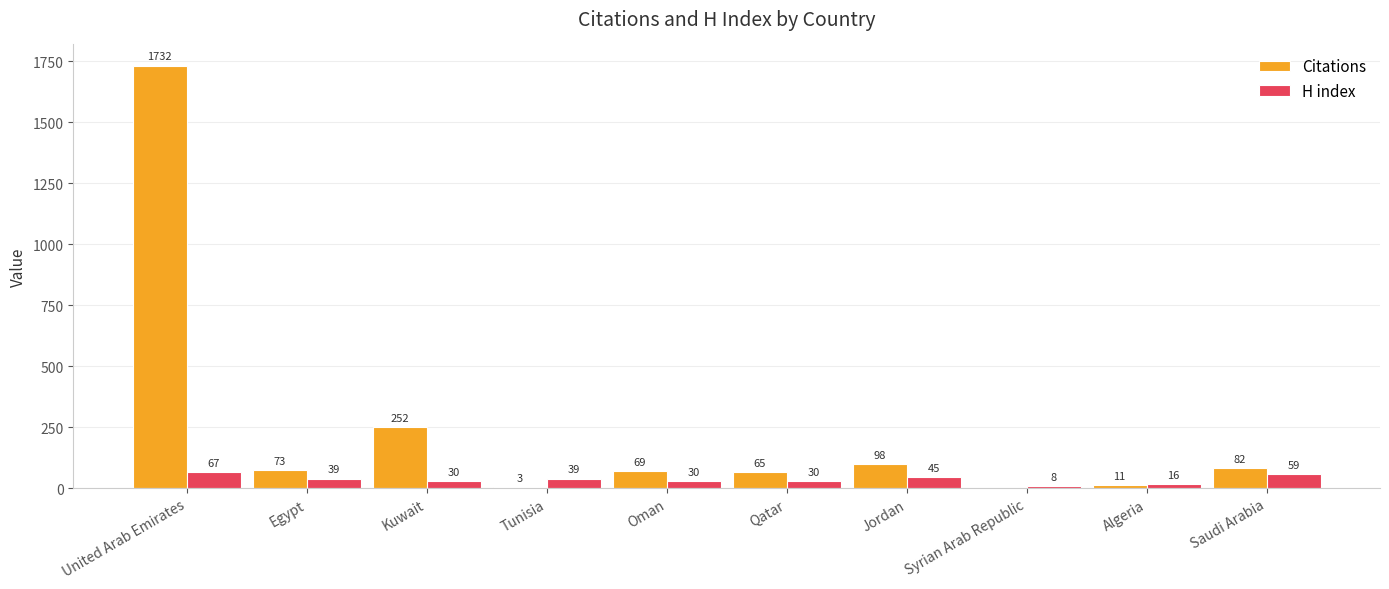

Read the Citations value at Jordan, to the nearest 100.

100